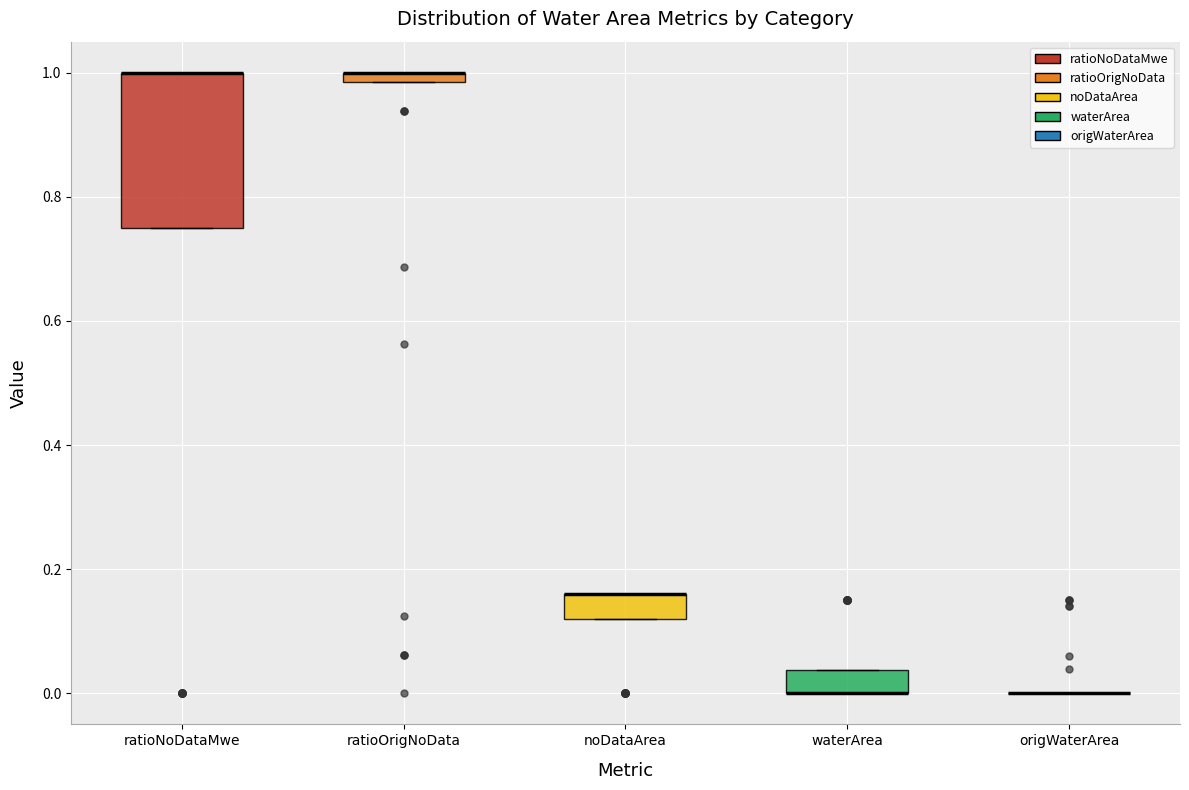

Where is the lower edge of the box for ratioNoDataMwe on the y-axis? The values are not printed on the chart, so give them approximately, as read against the axis.

0.76